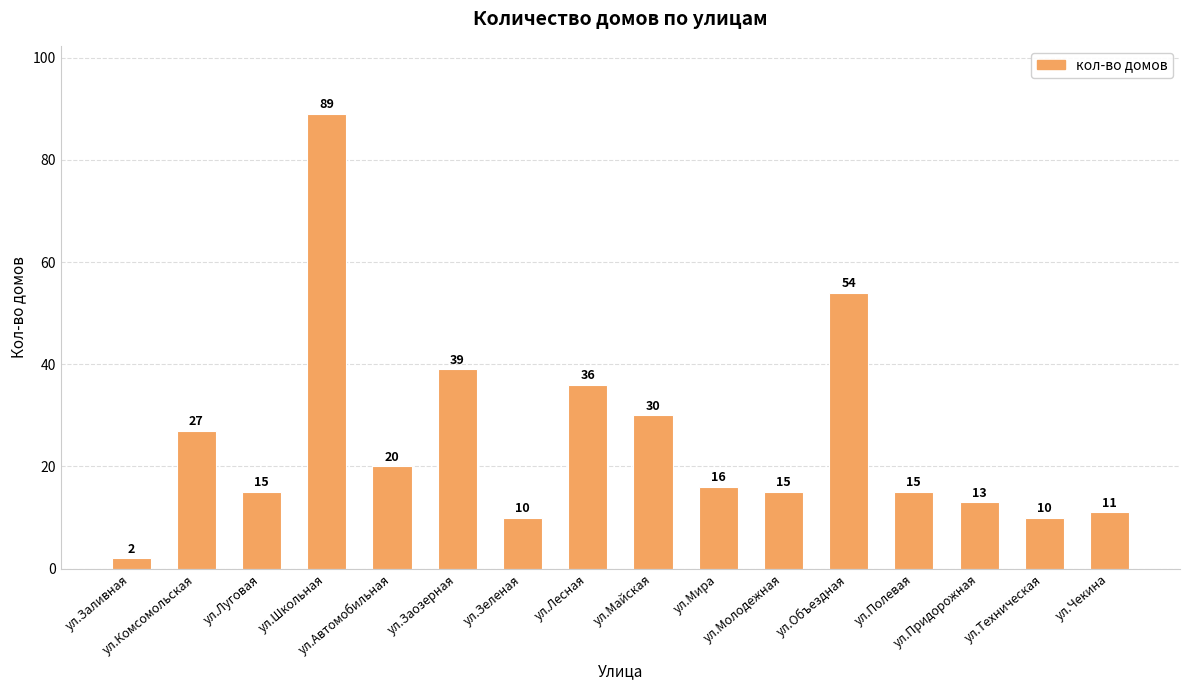

Which label corresponds to the largest value in the chart?

ул.Школьная